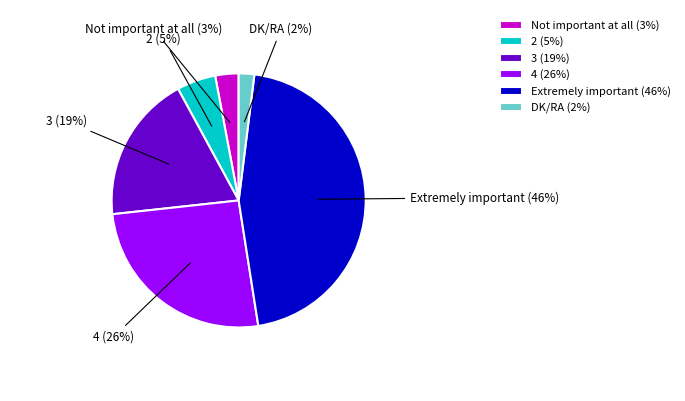

The Extremely important slice represents 59% of the pie. True or false?

False